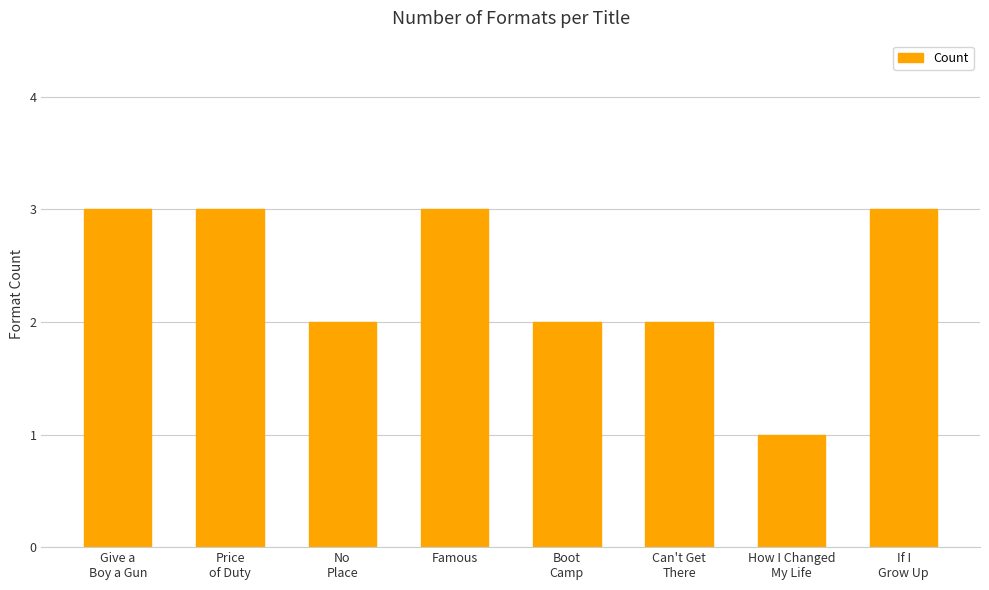

What is the maximum value shown in the chart?

3